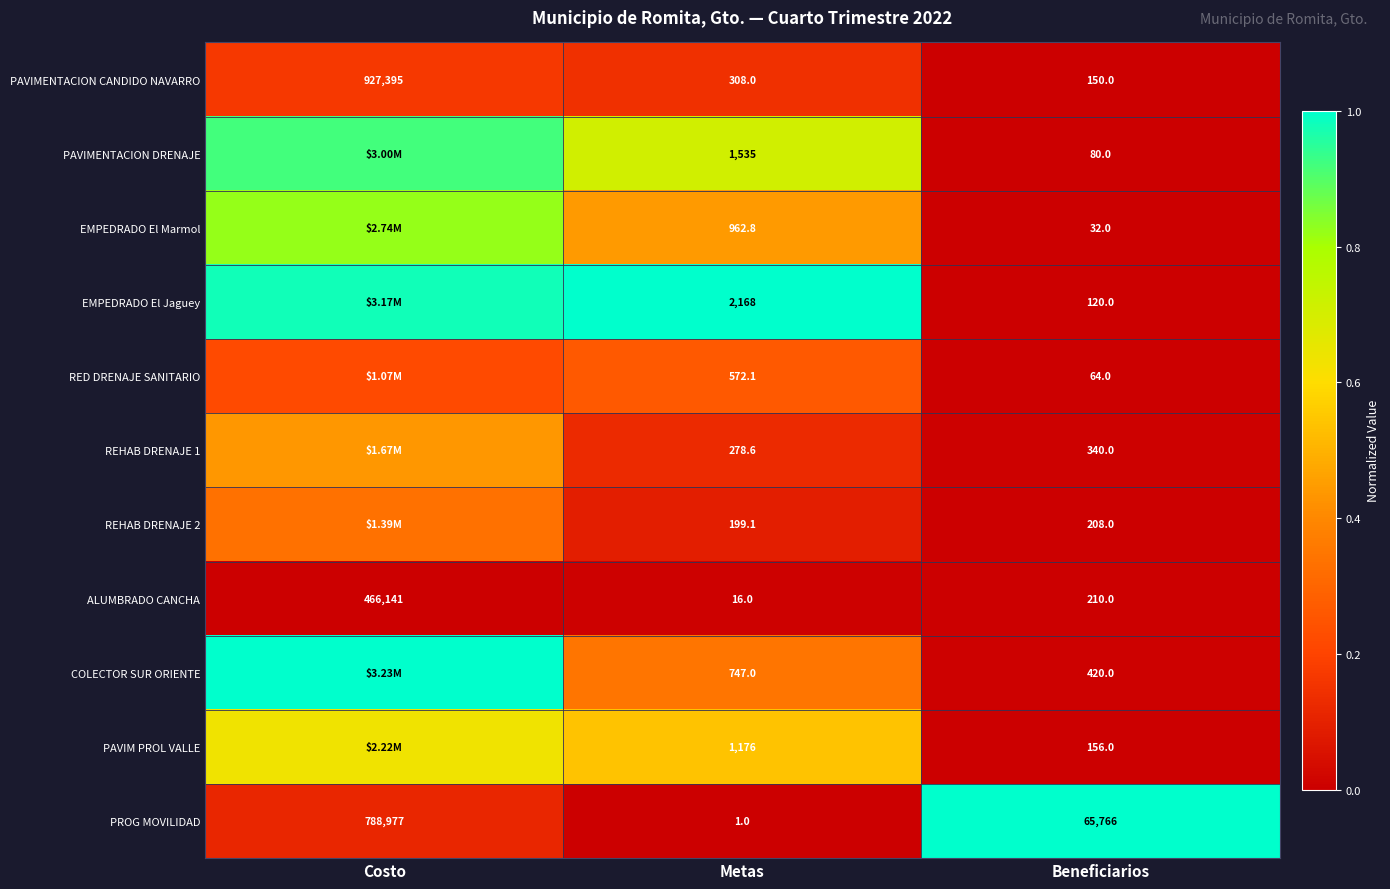

At which label does PROG MOVILIDAD reach its minimum?

Metas